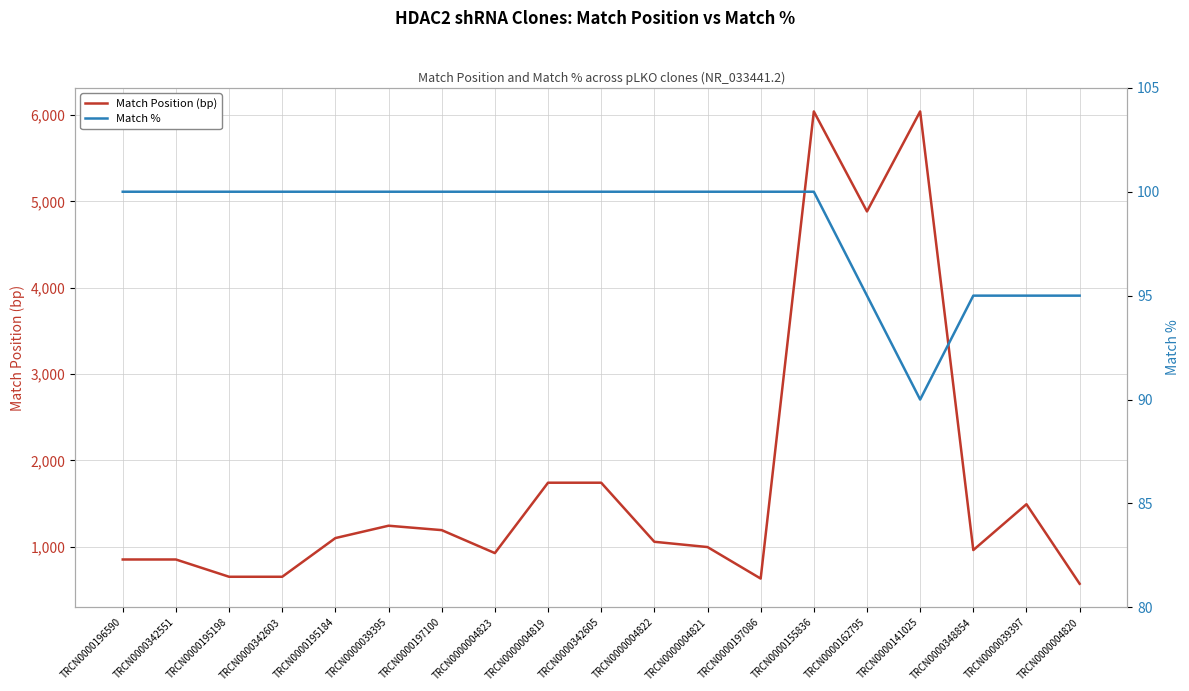

Does the chart have visible grid lines?

Yes